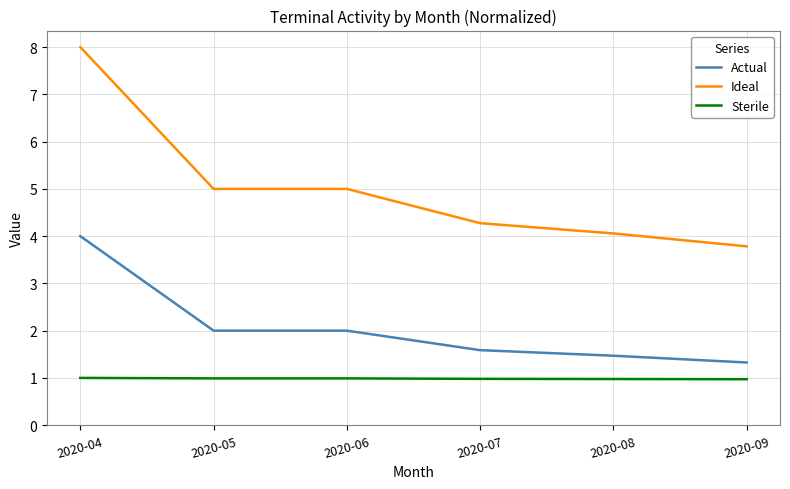

Is this an area chart (filled region under the line)?

No